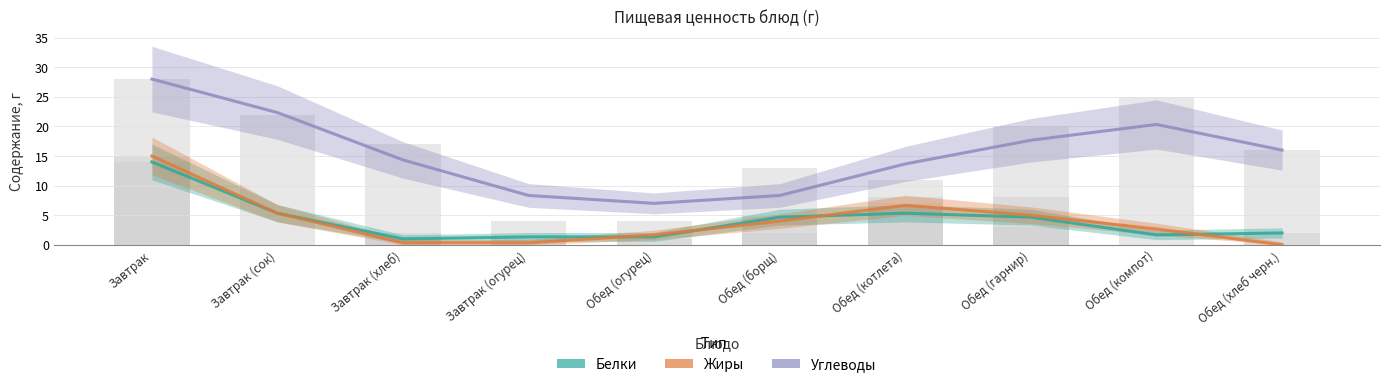

How many data points in Жиры are above 3?

5